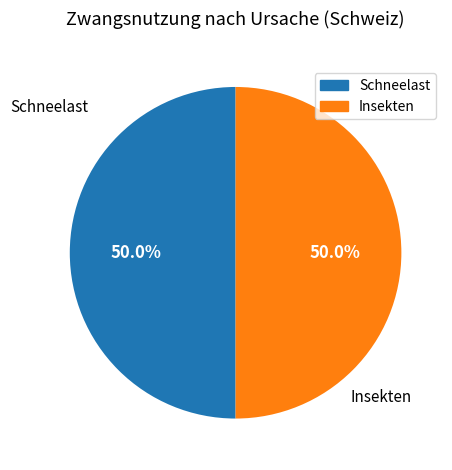

To the nearest percent, what is the average slice percentage?

50%